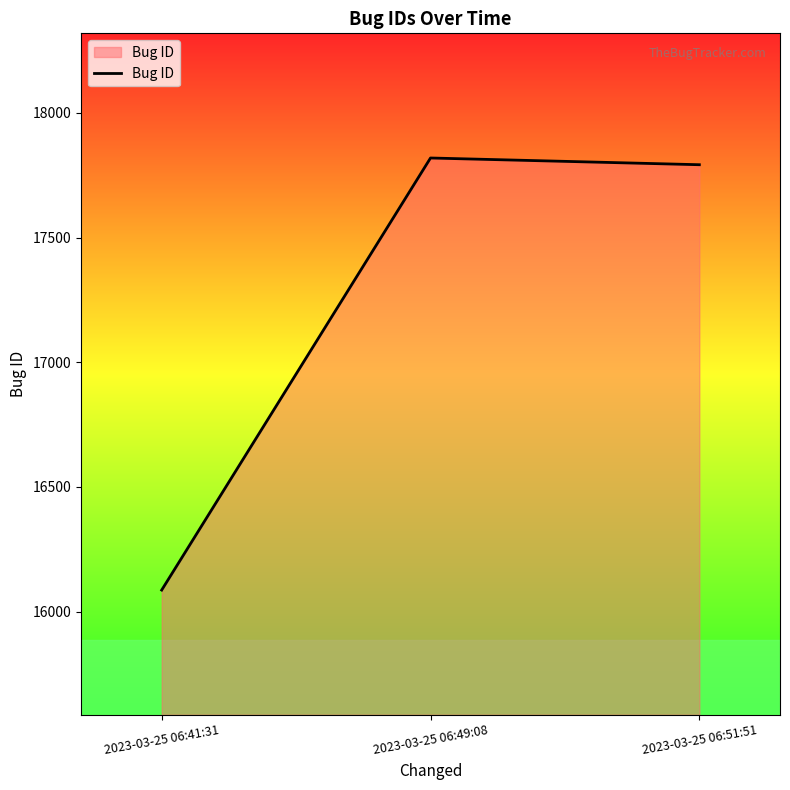

Which category has the highest value across all series?

2023-03-25 06:49:08